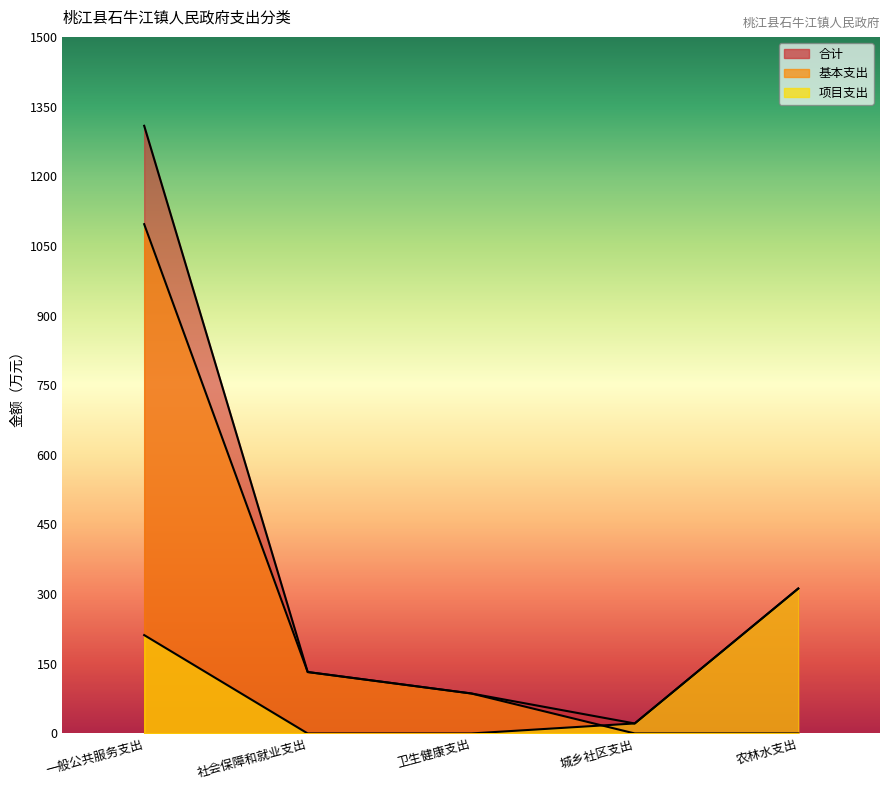

Which series has the widest spread of values?

合计